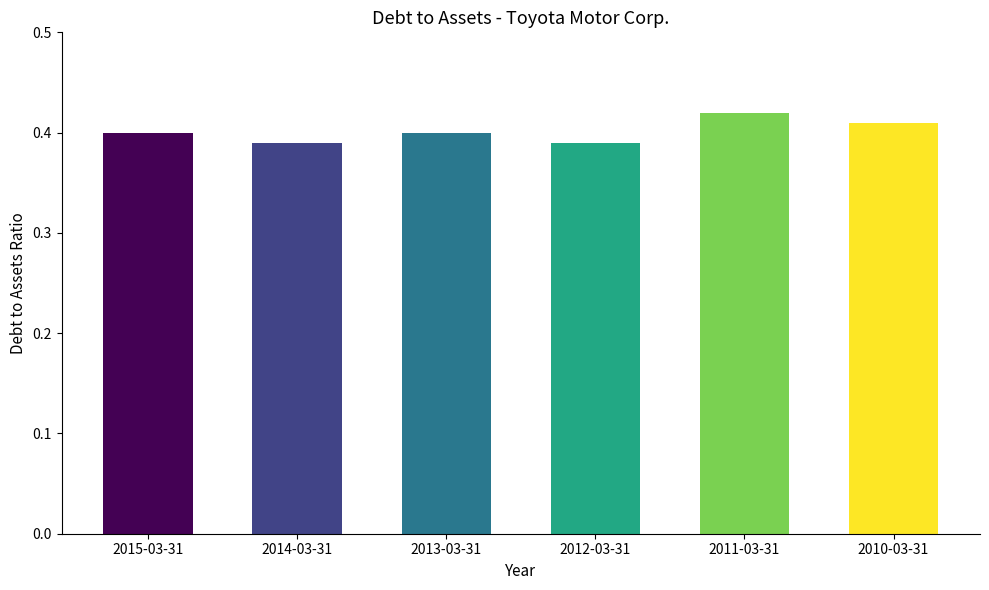

Is it true that the value at 2015-03-31 is 0.7?

False